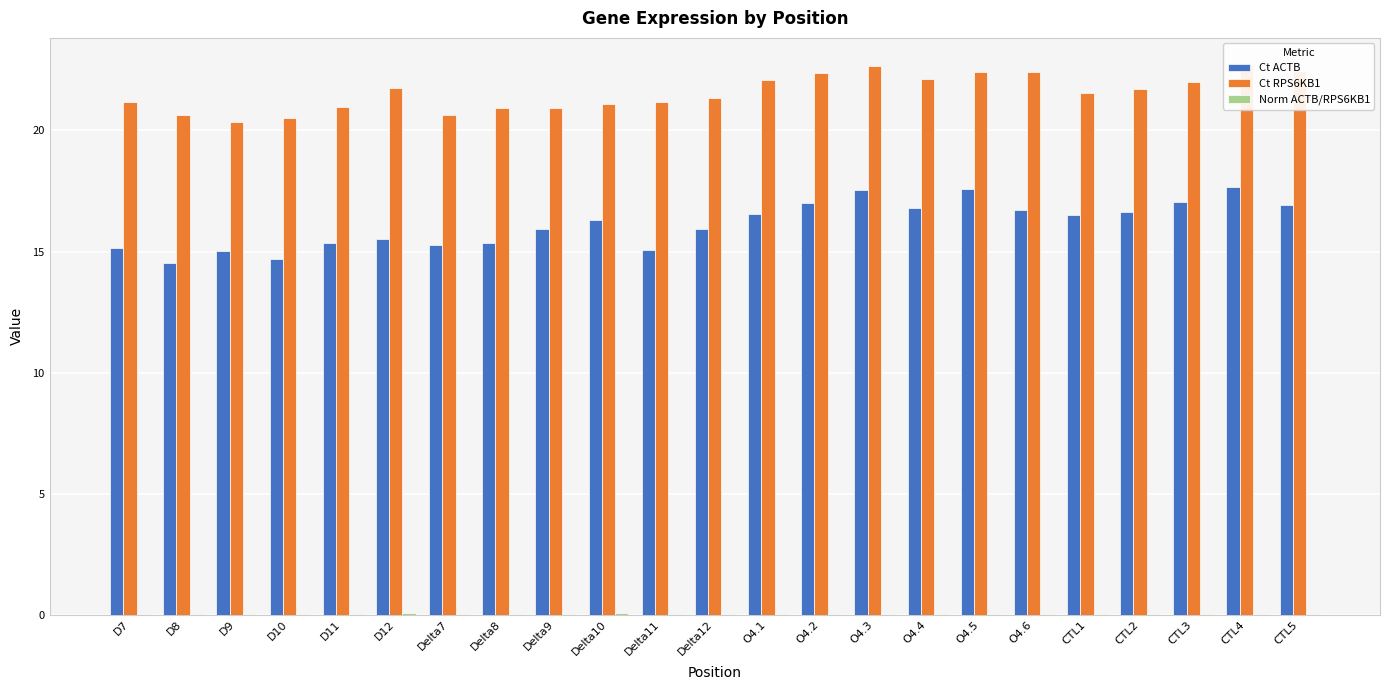

Which series has the largest total across all categories?

Ct RPS6KB1